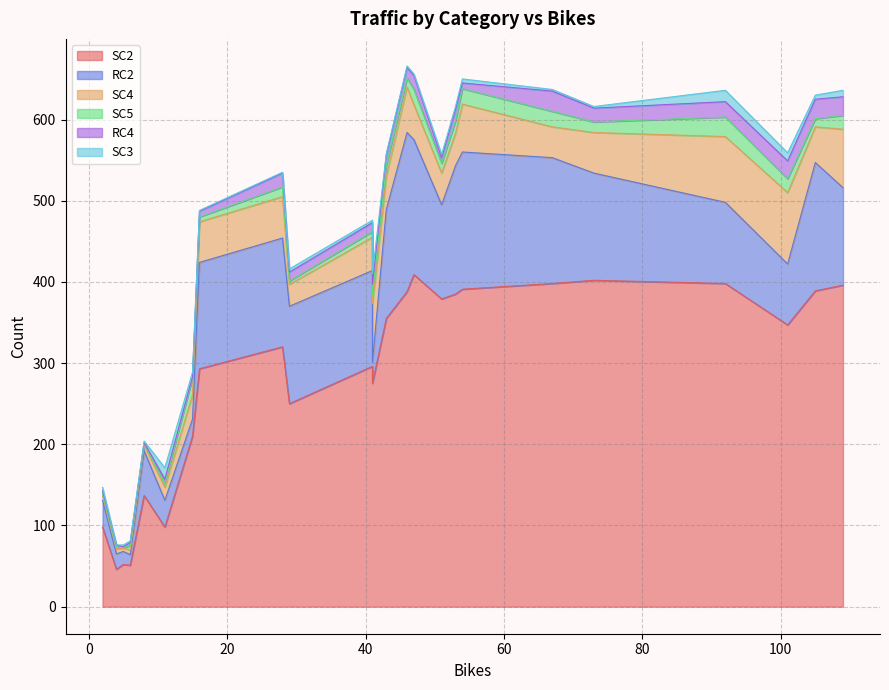

True or false: RC2 has more than 1 interior local peaks.

True